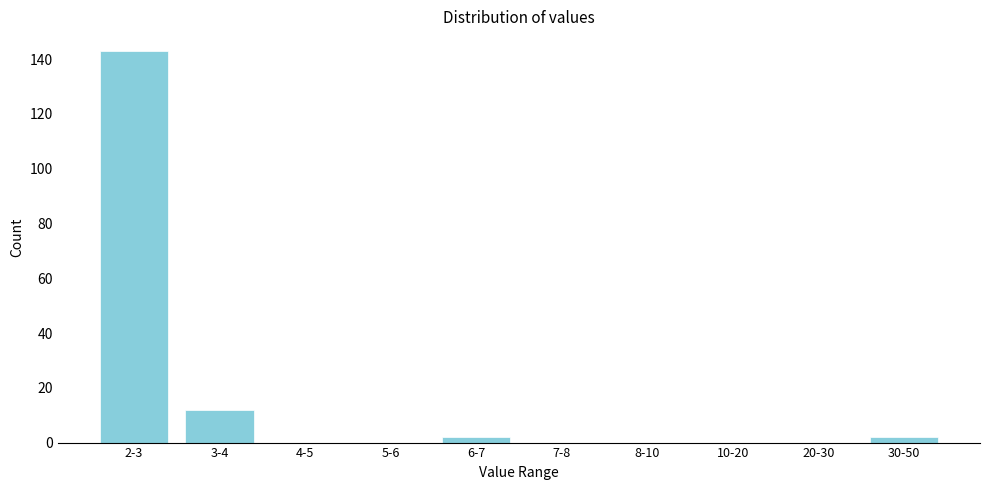

Reading left to right, transcribe all the data shown in this chart.

2-3=143	3-4=12	4-5=0	5-6=0	6-7=2	7-8=0	8-10=0	10-20=0	20-30=0	30-50=2